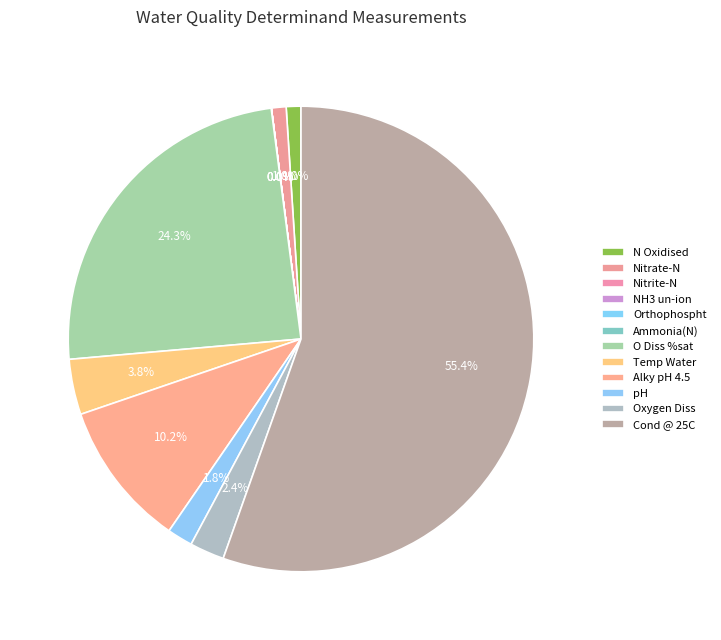

To the nearest percent, what is the difference between the largest and smallest slice percentages?

55%